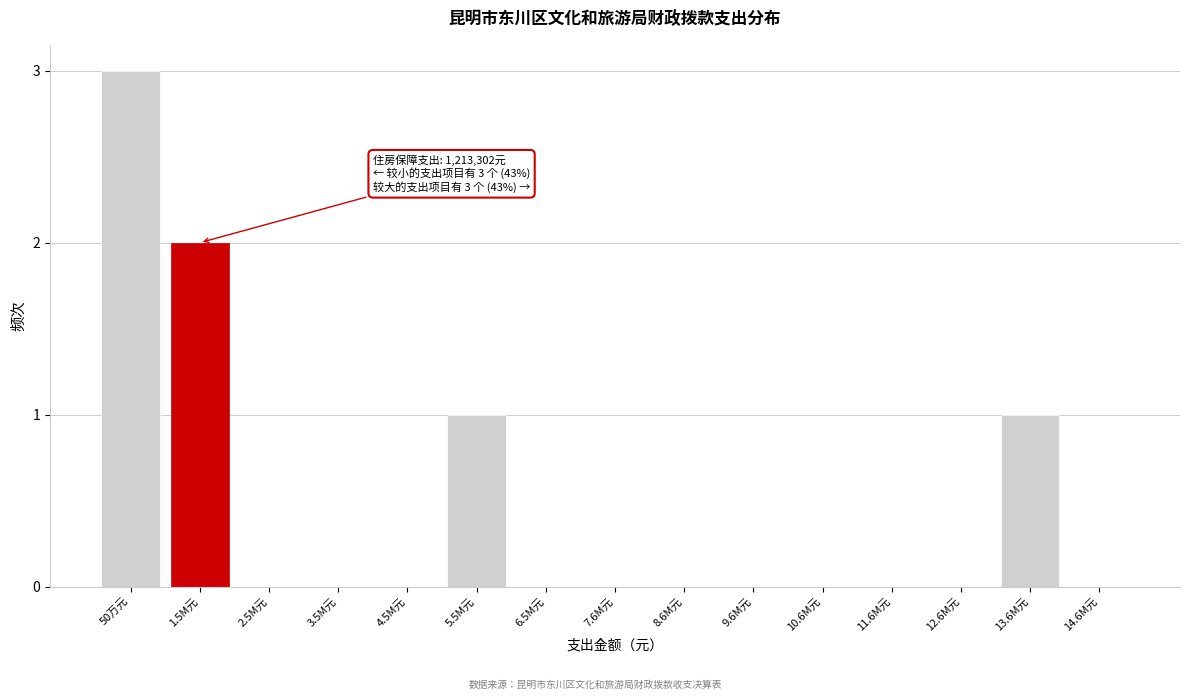

Reading left to right, extract all data points from this chart.

50万元=3	1.5M元=2	2.5M元=0	3.5M元=0	4.5M元=0	5.5M元=1	6.5M元=0	7.6M元=0	8.6M元=0	9.6M元=0	10.6M元=0	11.6M元=0	12.6M元=0	13.6M元=1	14.6M元=0